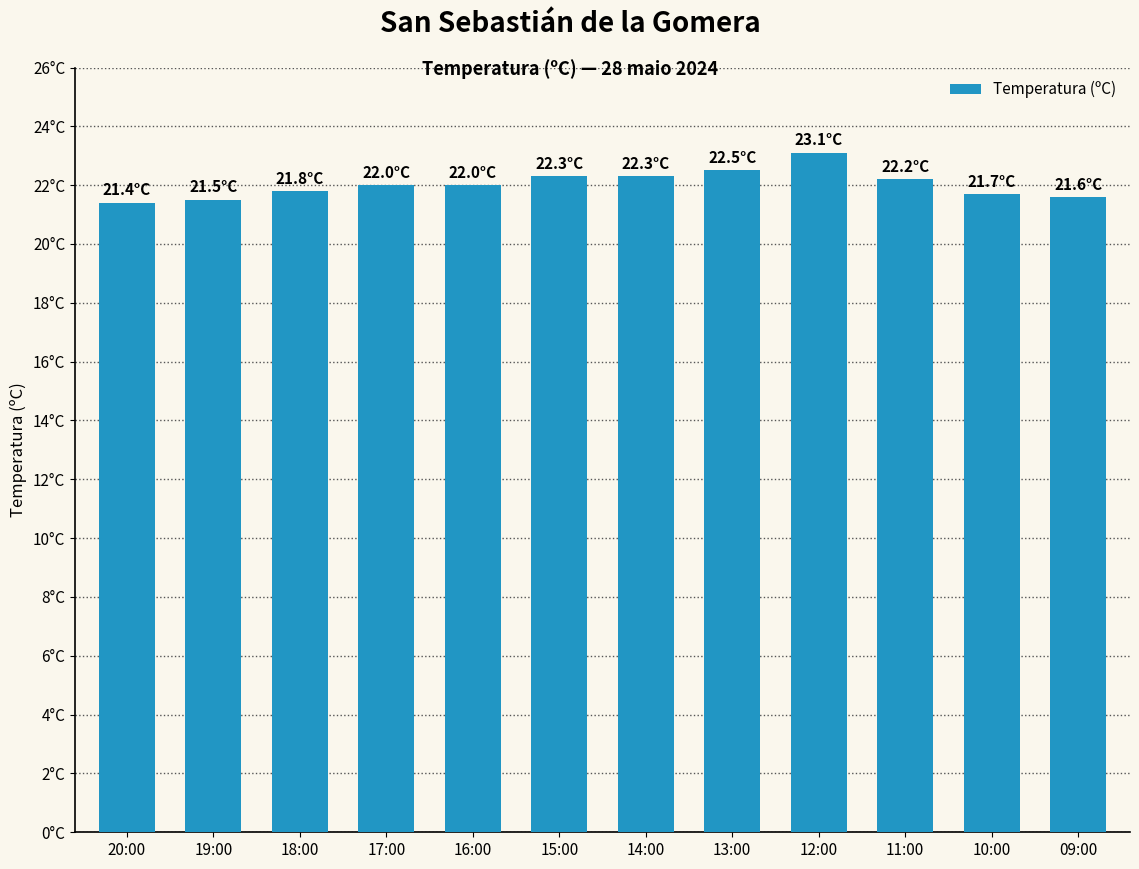

What is the sum of the values at 12:00 and 16:00?

45.1